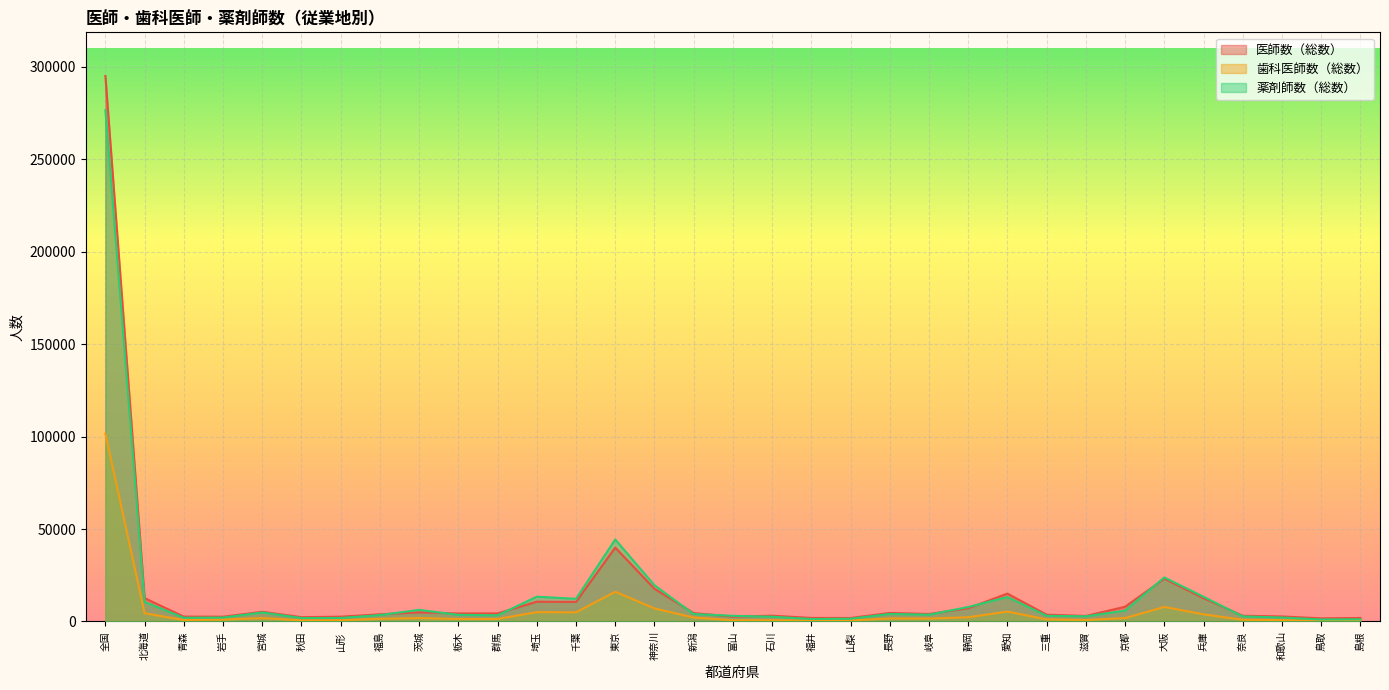

Which category has the lowest value in the 薬剤師数（総数） series?

鳥取